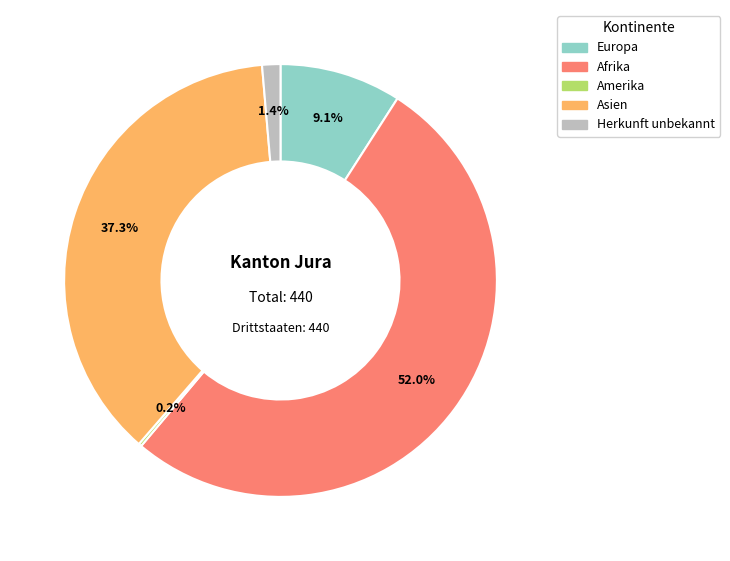

To the nearest percent, what percentage of the pie is Asien?

37%